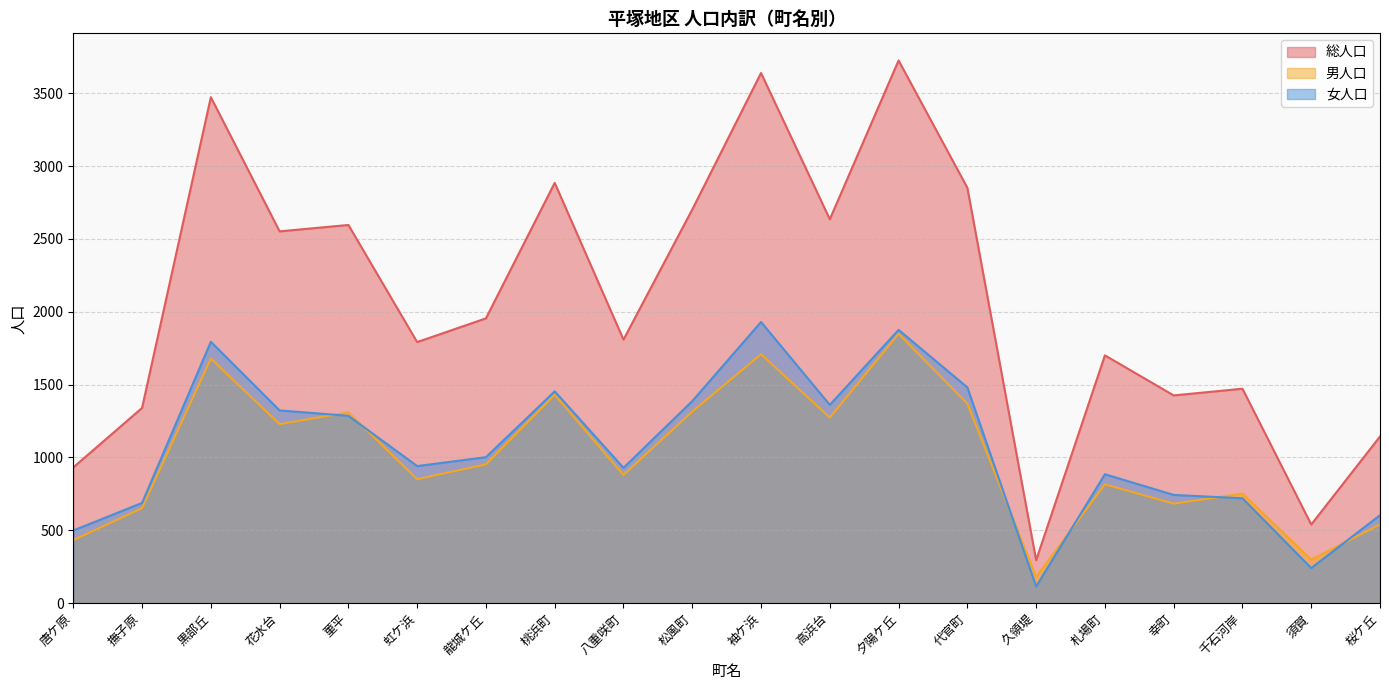

True or false: 総人口 has a value of 3473 at 黒部丘.

True